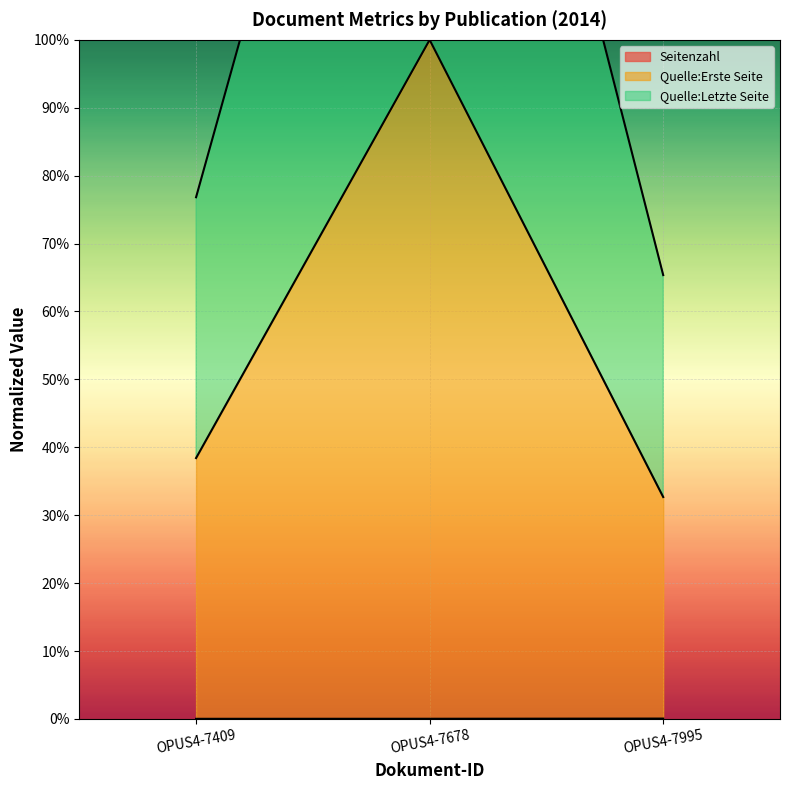

What is the value of the Quelle:Letzte Seite point at the 1st from the left?

0.8